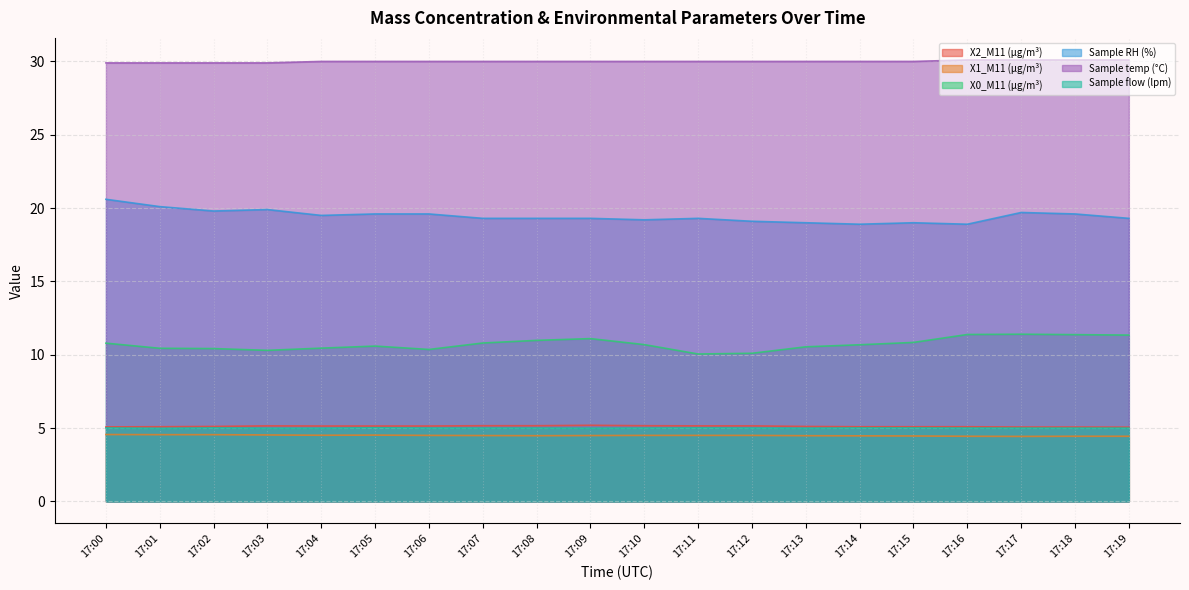

Which series has the largest total across all categories?

Sample temp (°C)